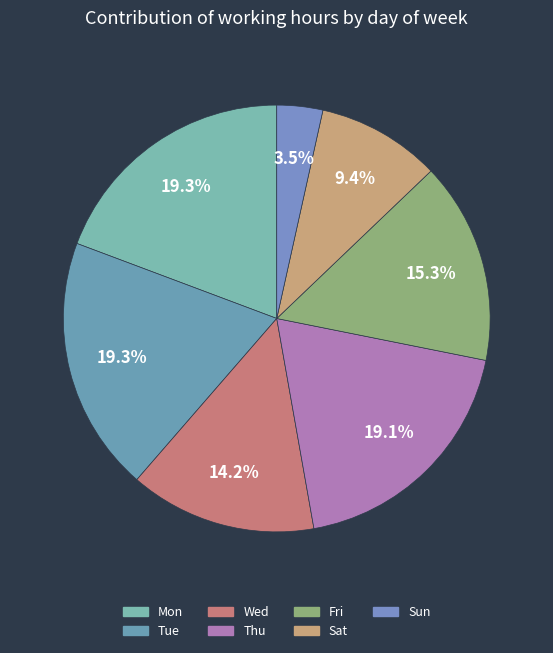

To the nearest percent, what is the average slice percentage?

14%